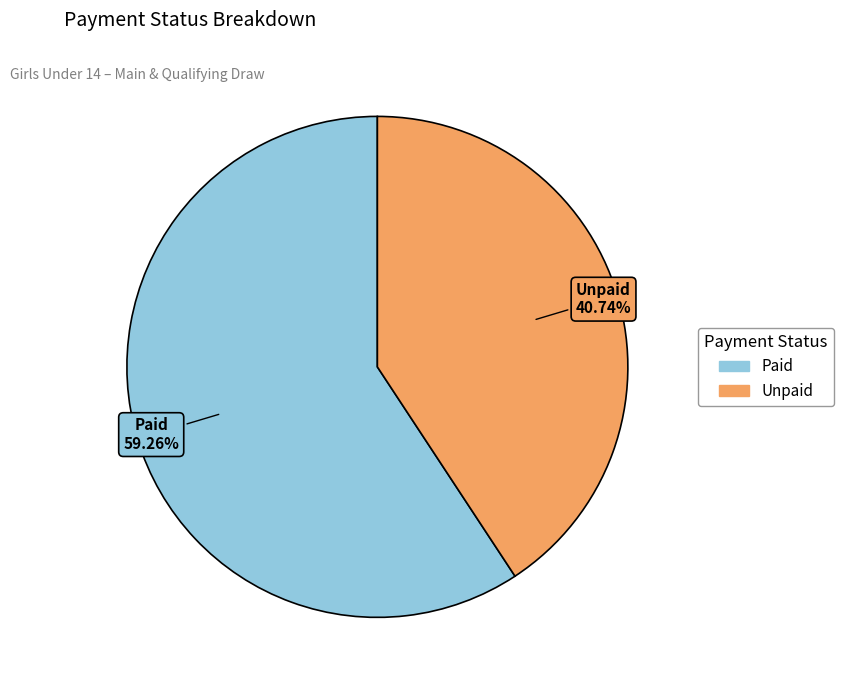

What portion of the pie excludes Paid?

40.7%